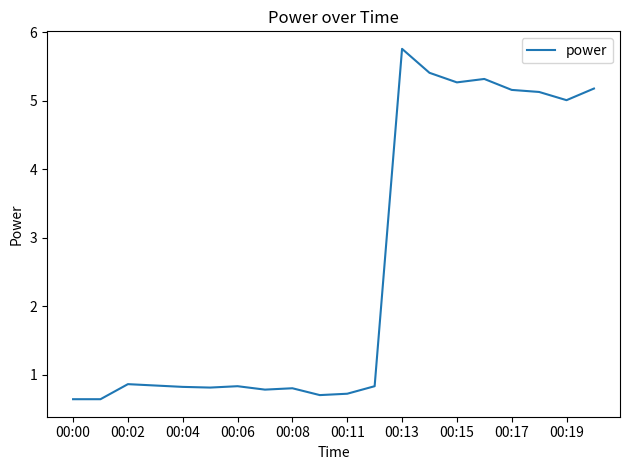

What is the greatest value displayed?

5.8